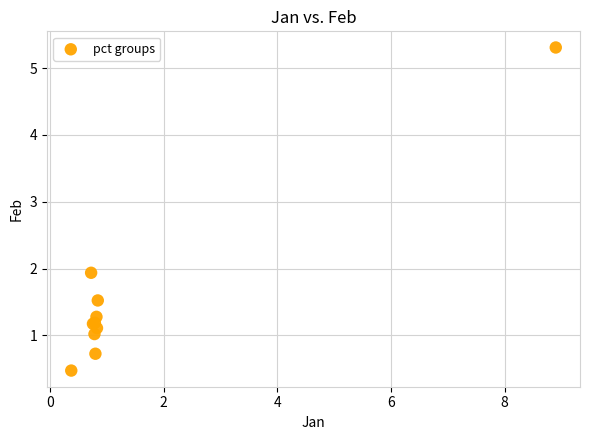

What Y value in the scatter plot is closest to 2?

1.9